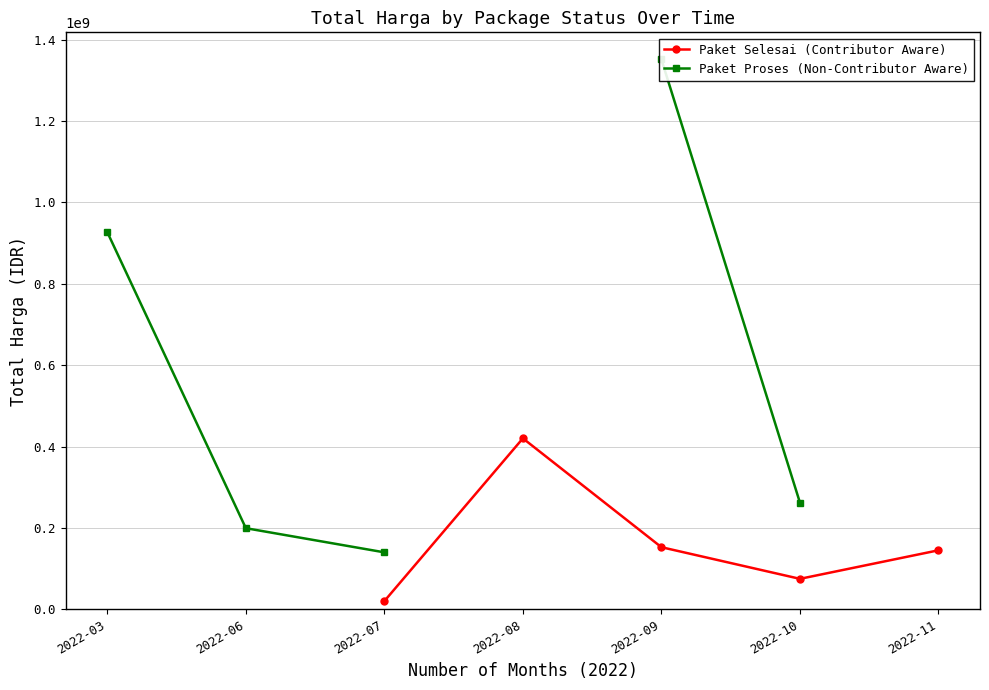

Count the number of data series in this chart.

2